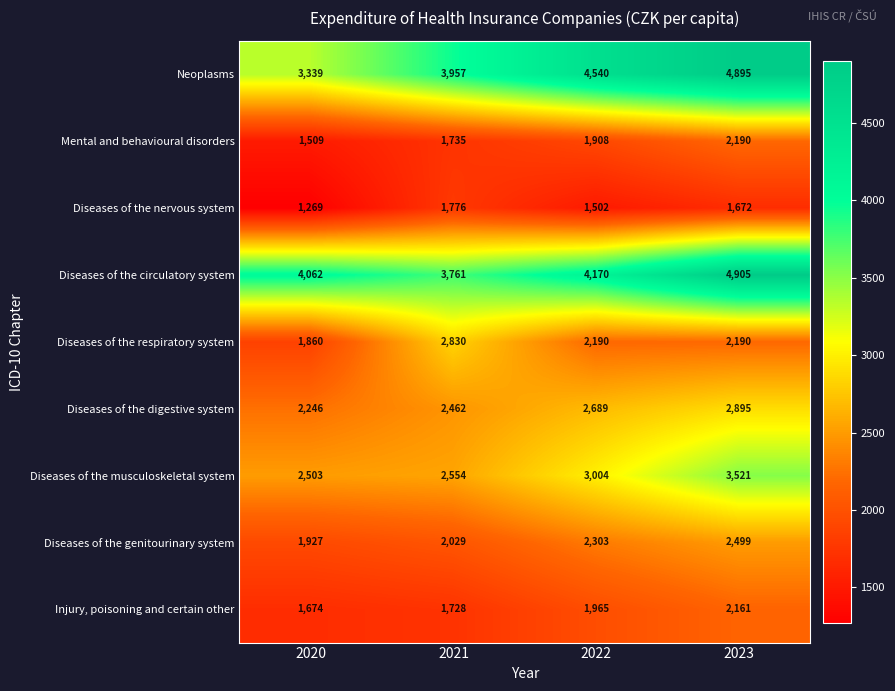

At which category does the chart reach its peak across all series?

2023